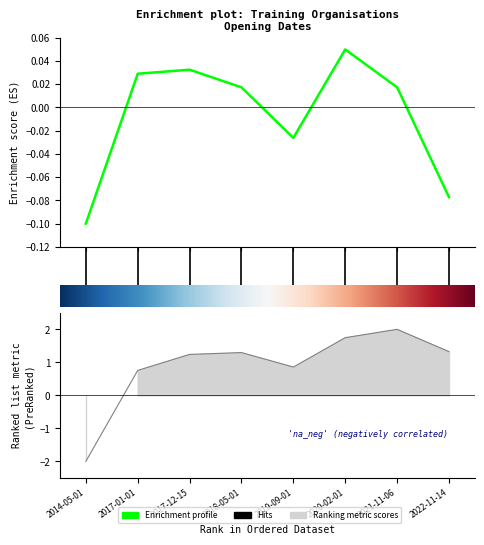

What is the sum of the SIRET (scaled) values at 2020-02-01 and 2022-11-14?

3.1